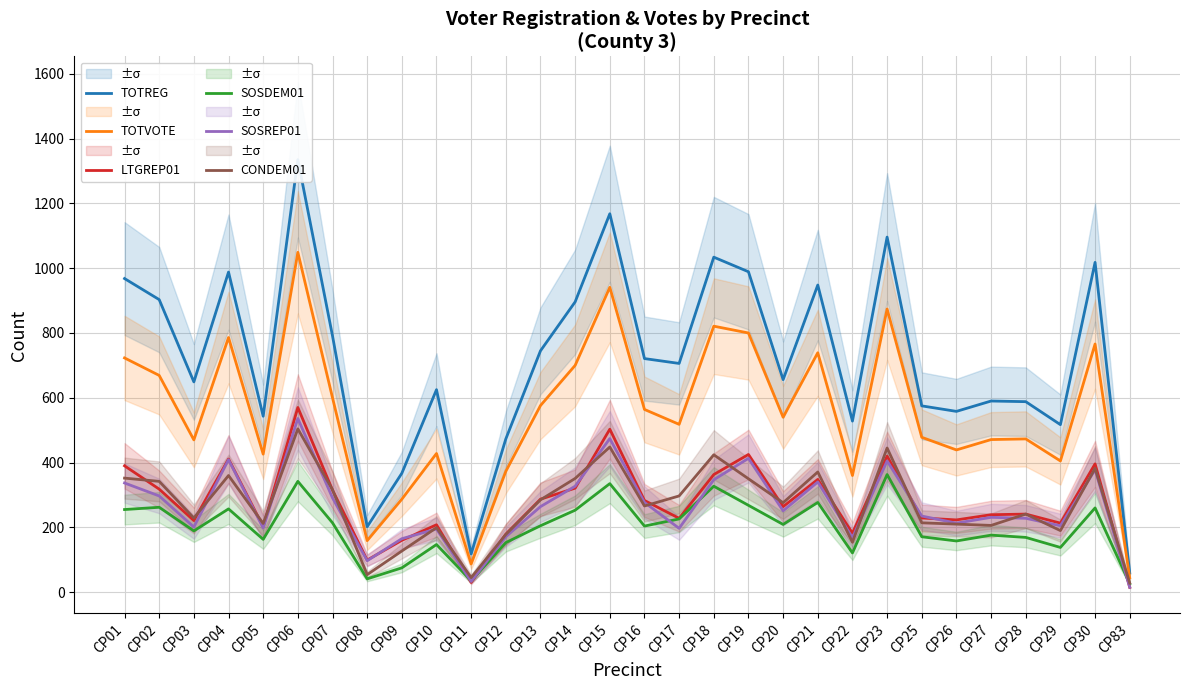

What are all the series names shown in the legend?

TOTREG, TOTVOTE, LTGREP01, SOSDEM01, SOSREP01, CONDEM01